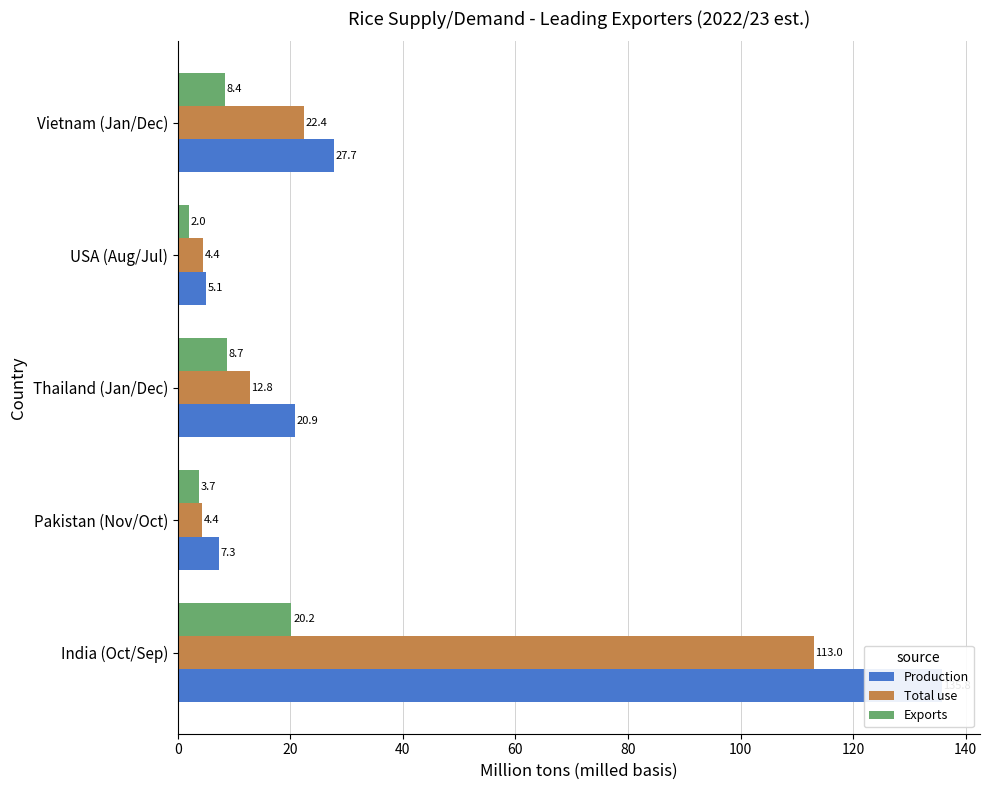

How many bars are there in each group?

3